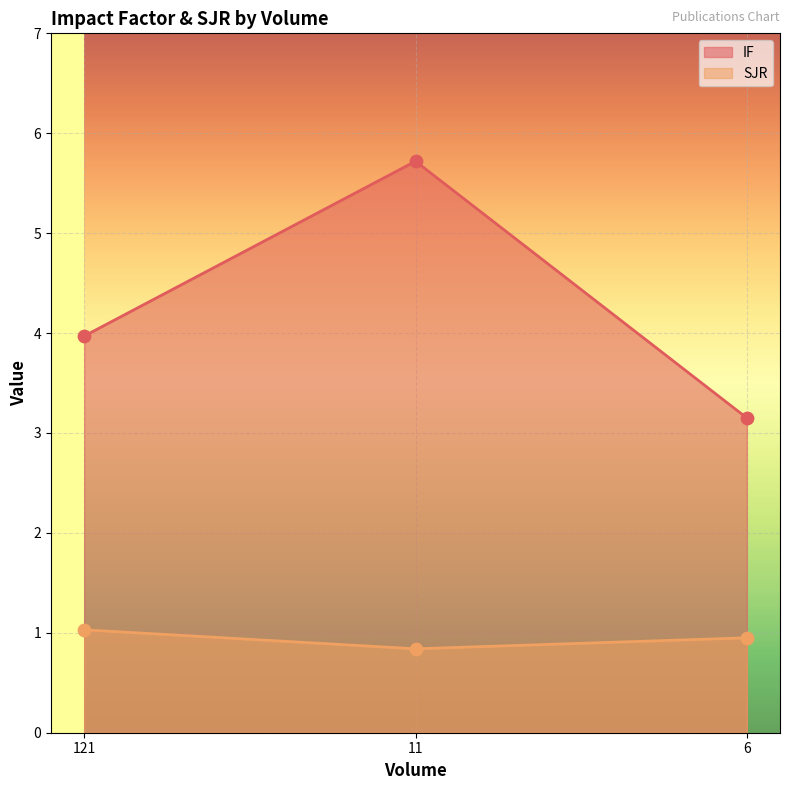

Which series has the largest Y range (max minus min)?

IF